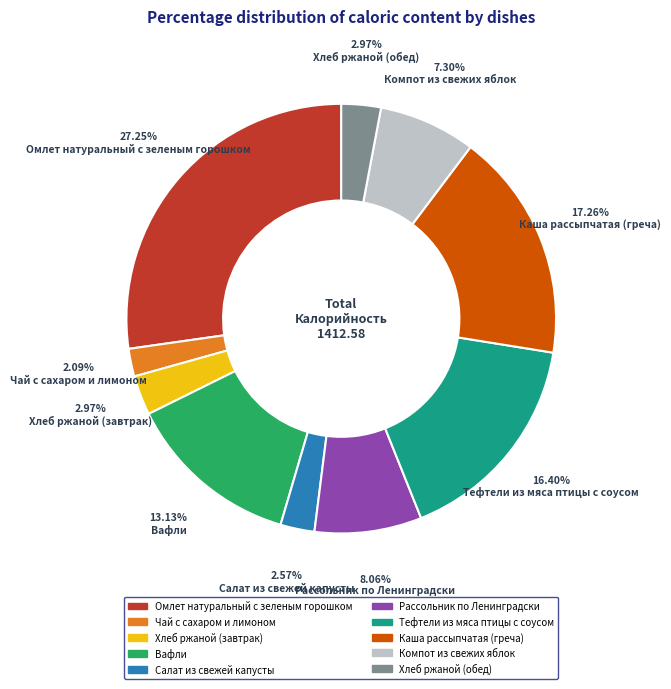

Is there any slice that represents more than half of the pie?

No